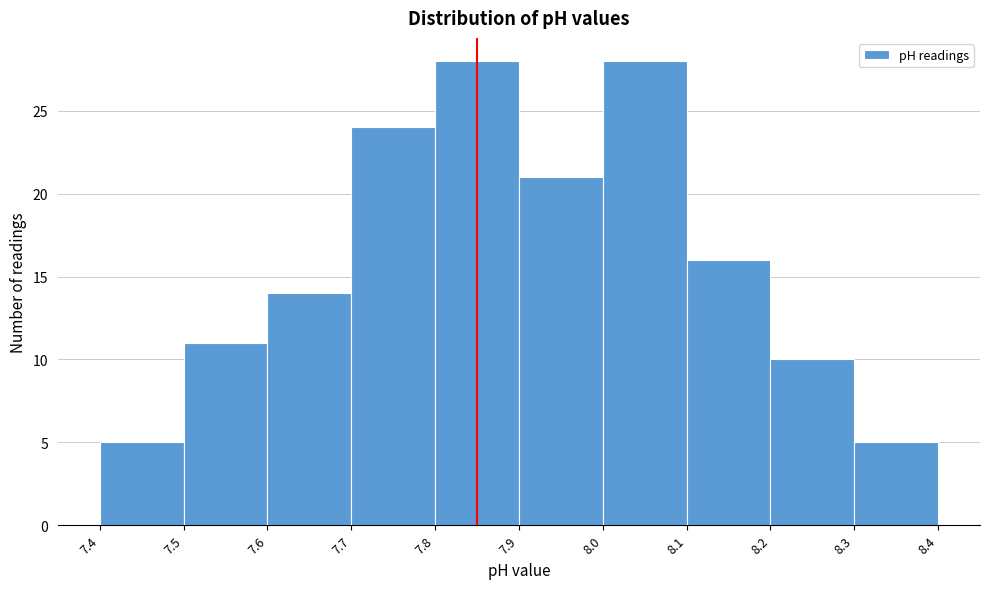

Reading left to right, list every bar in this chart as the range it spans on the x-axis followed by its height. The values are not printed on the chart, so give them approximately, as read against the axis.

7.4 to 7.5: 5
7.5 to 7.6: 11
7.6 to 7.7: 14
7.7 to 7.8: 24
7.8 to 7.9: 28
7.9 to 8.0: 21
8.0 to 8.1: 28
8.1 to 8.2: 16
8.2 to 8.3: 10
8.3 to 8.4: 5